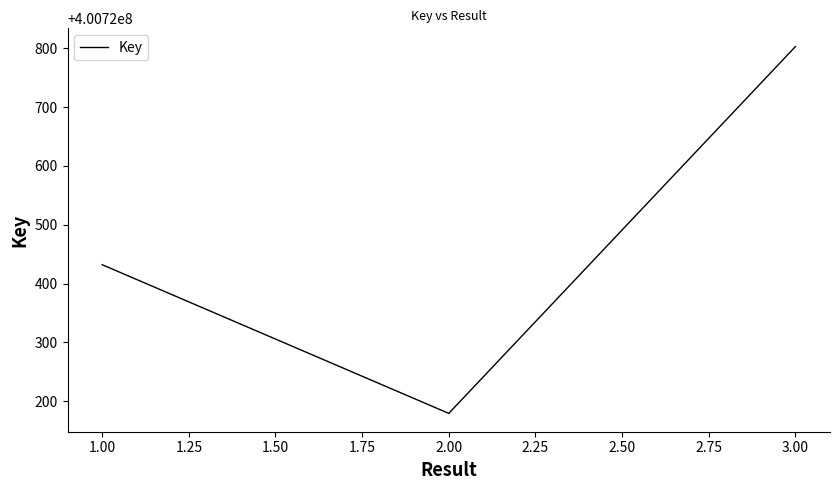

Which has a higher value, 3.00 or 1.00?

3.00